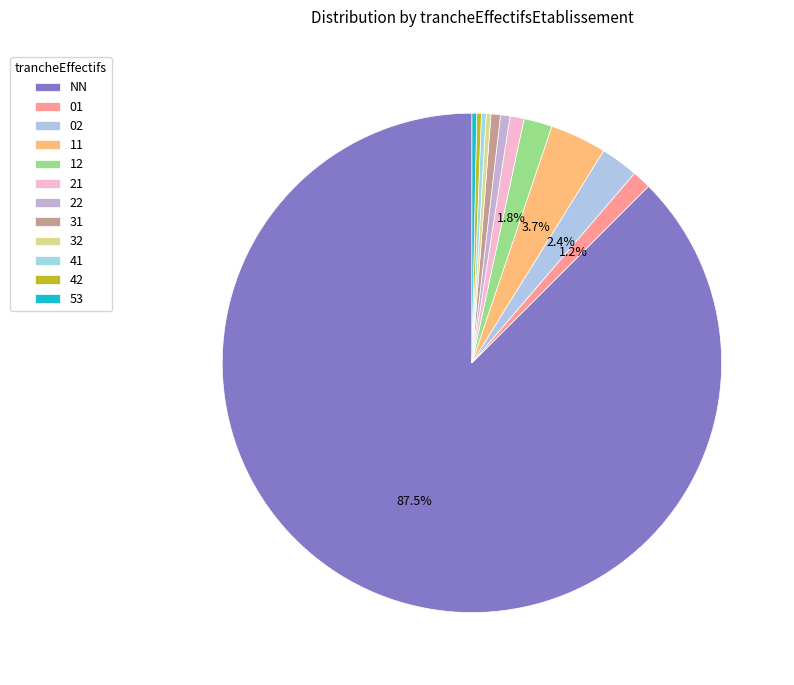

Count the number of slices in the pie.

12